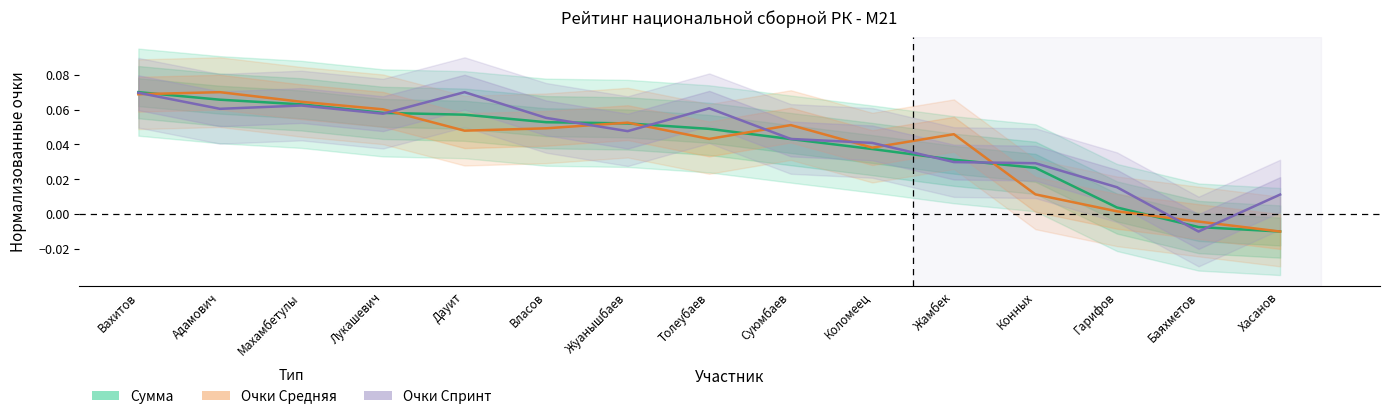

List the labels in order of Сумма (Estimate) value, smallest first.

Хасанов, Баяхметов, Гарифов, Конных, Жамбек, Коломеец, Суюмбаев, Толеубаев, Жуанышбаев, Власов, Дауит, Лукашевич, Махамбетулы, Адамович, Вахитов